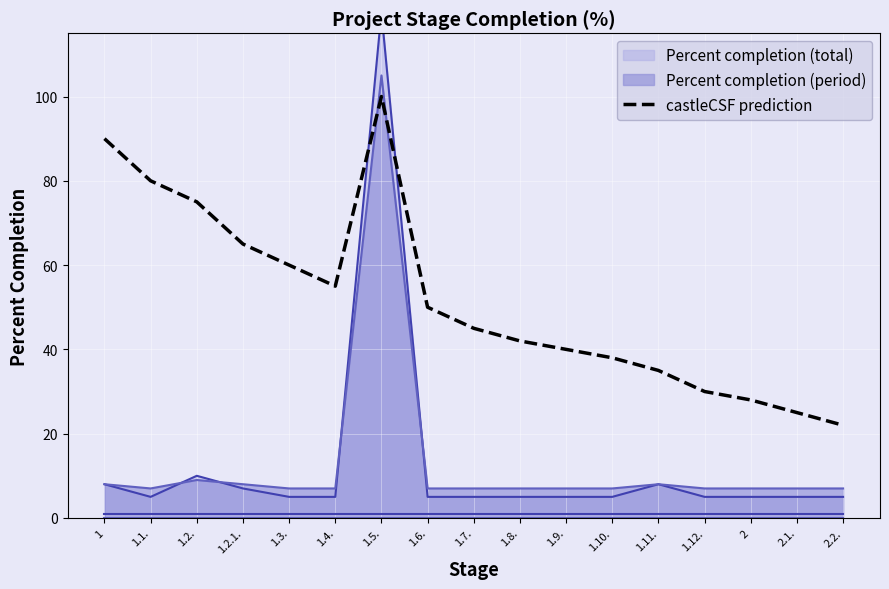

What is the label of the 3rd point from the left?

1.2.